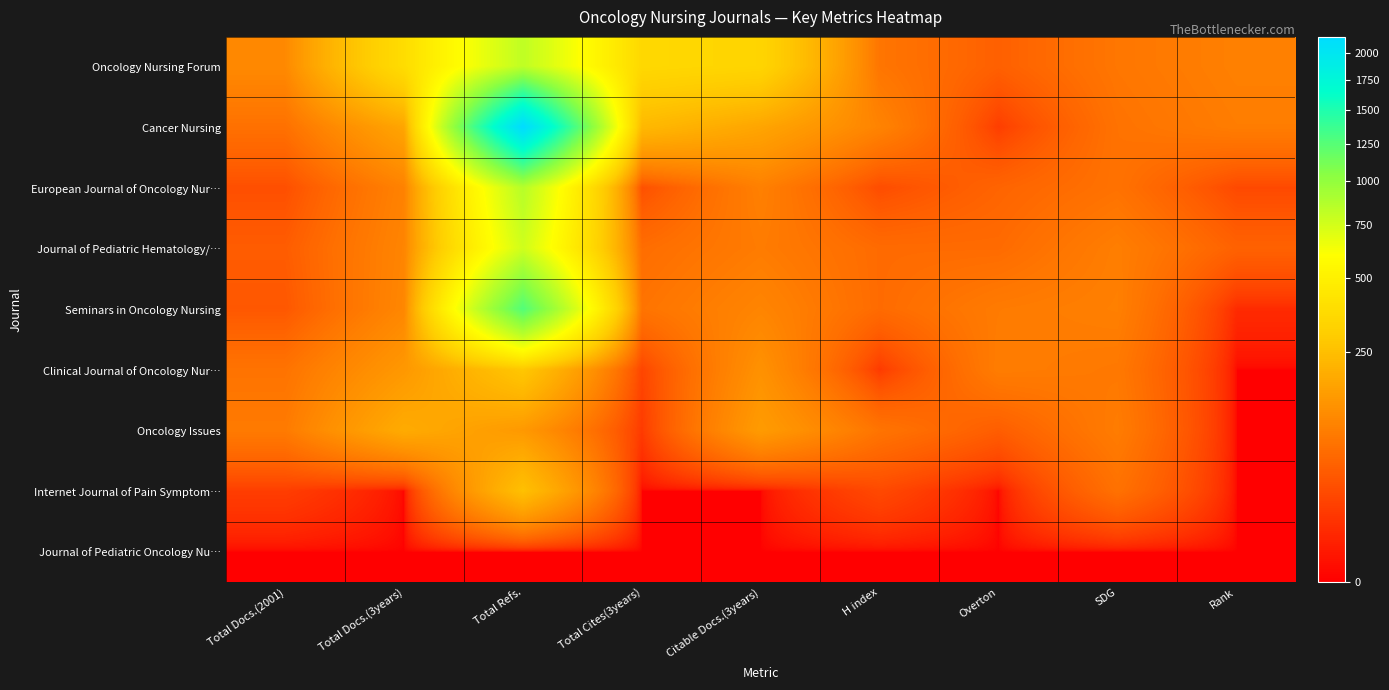

Which category has the highest value across all series?

Total Refs.